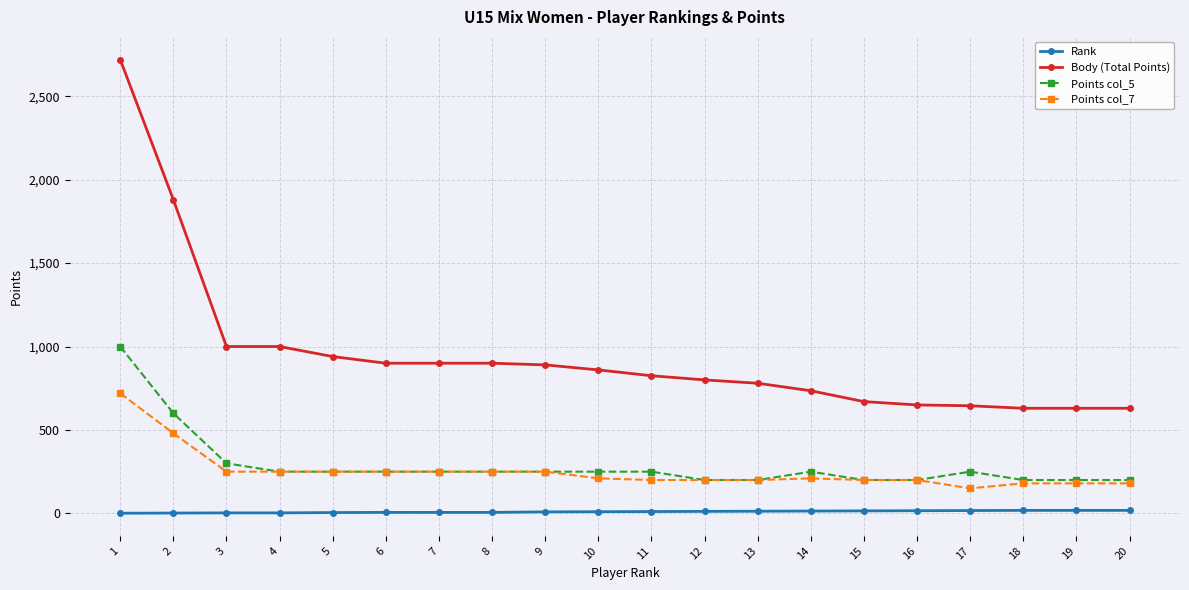

What is the maximum value shown in the chart?

2720